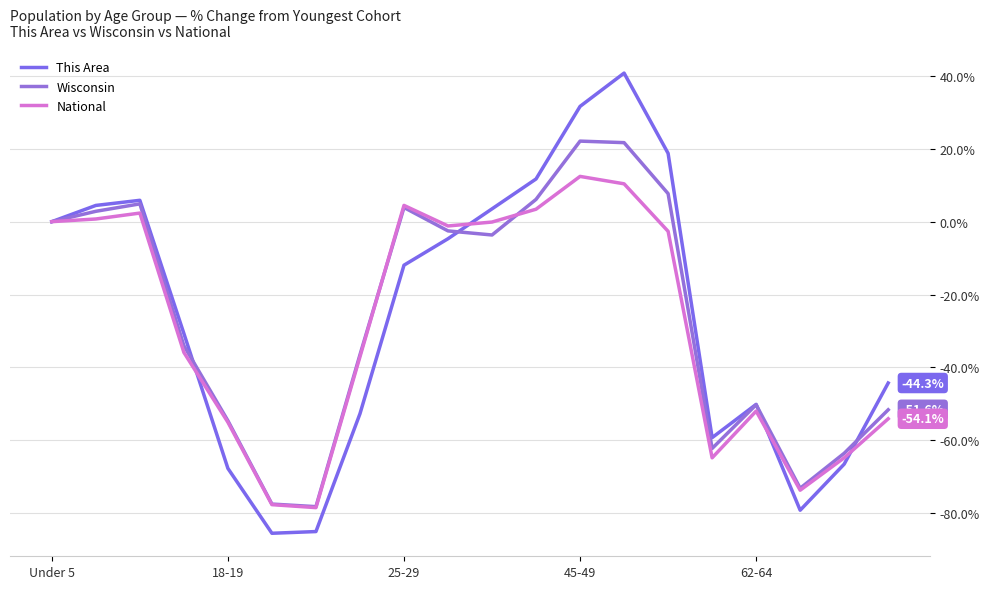

How many lines are shown in the chart?

3